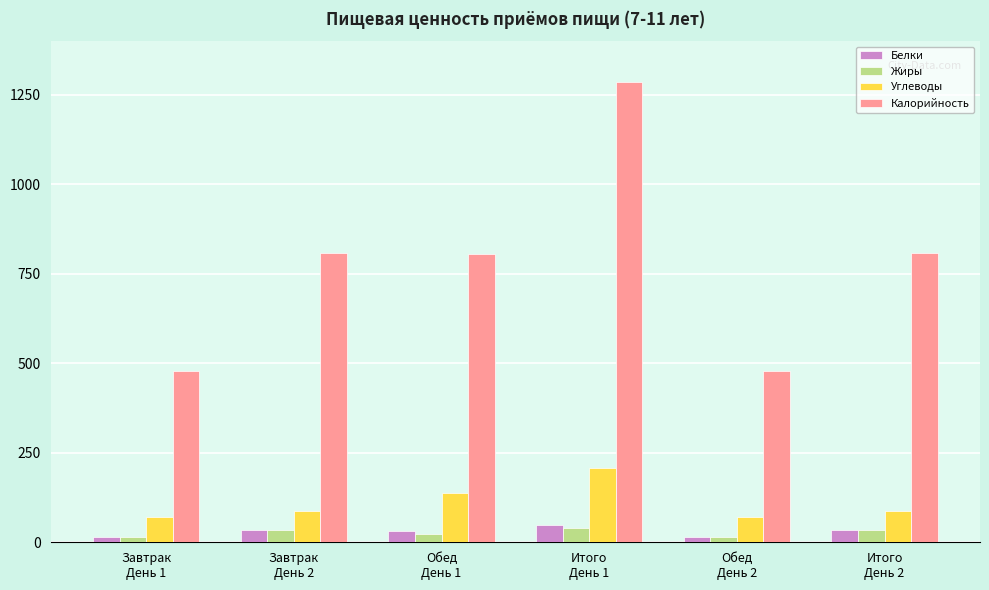

At which label does Калорийность first exceed 809?

Завтрак
День 2